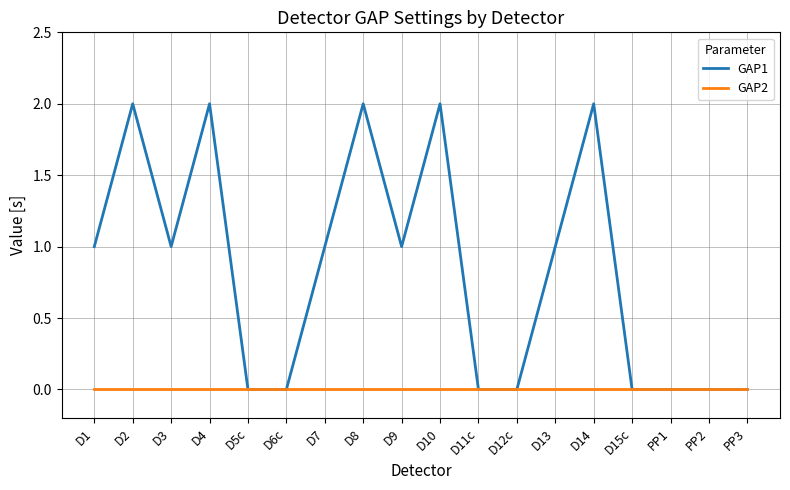

Does the chart display data point markers on the line(s)?

No